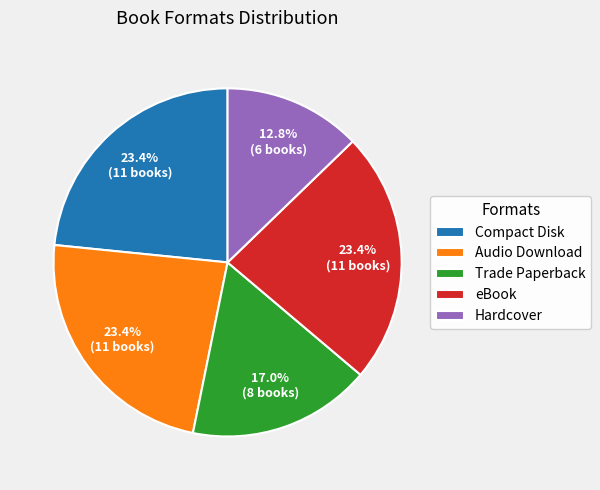

To the nearest percent, what percentage of the pie is Audio Download?

23%